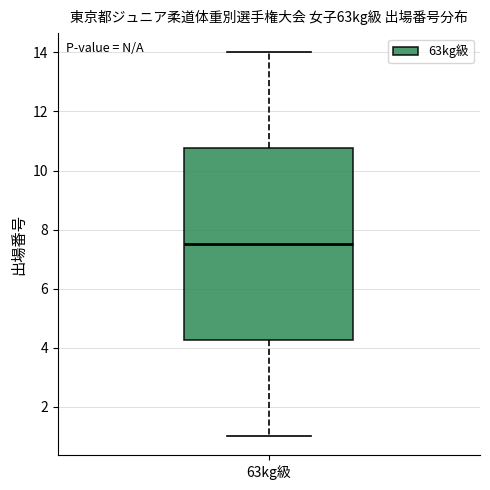

Where does the median line of the box for 63kg級 sit on the y-axis? The values are not printed on the chart, so give them approximately, as read against the axis.

7.6